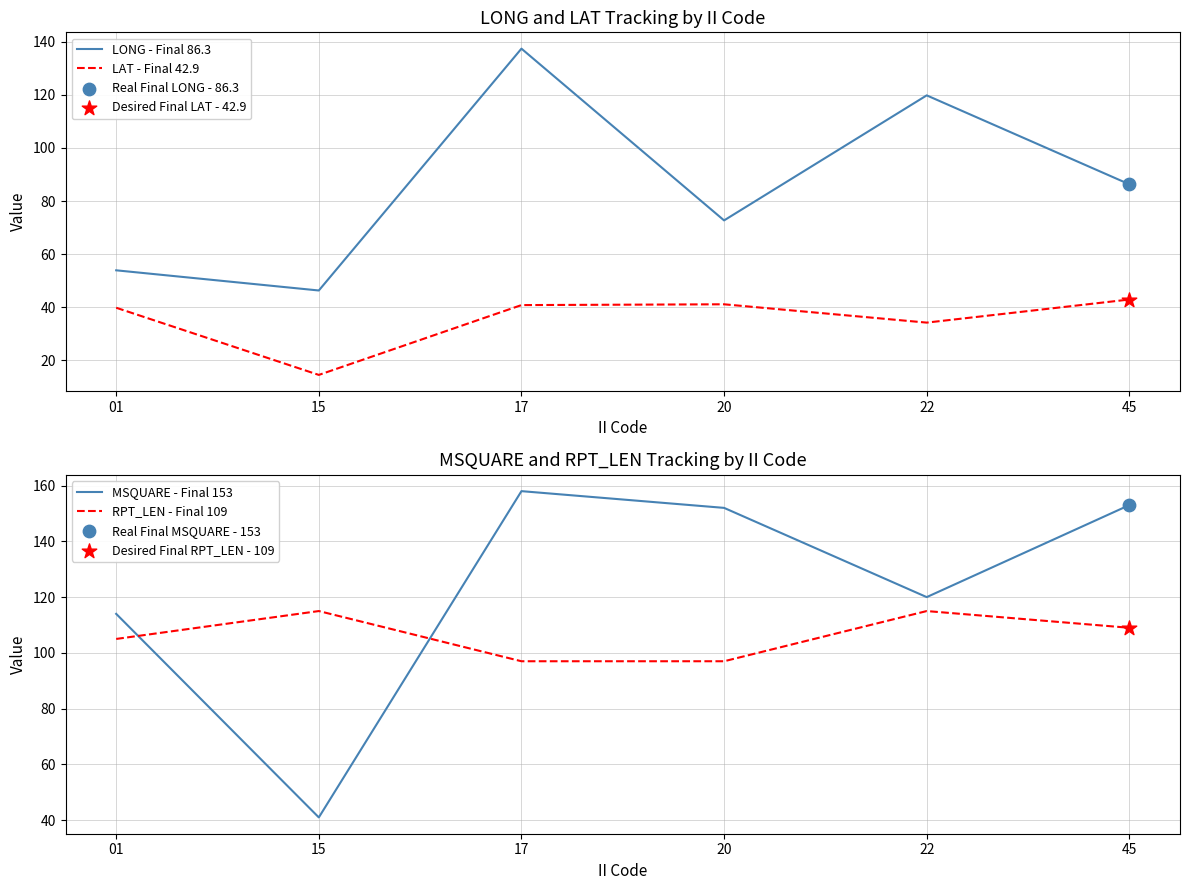

Is the value of LAT - Final 42.9 at 17 greater than the value of LONG - Final 86.3 at 17?

No